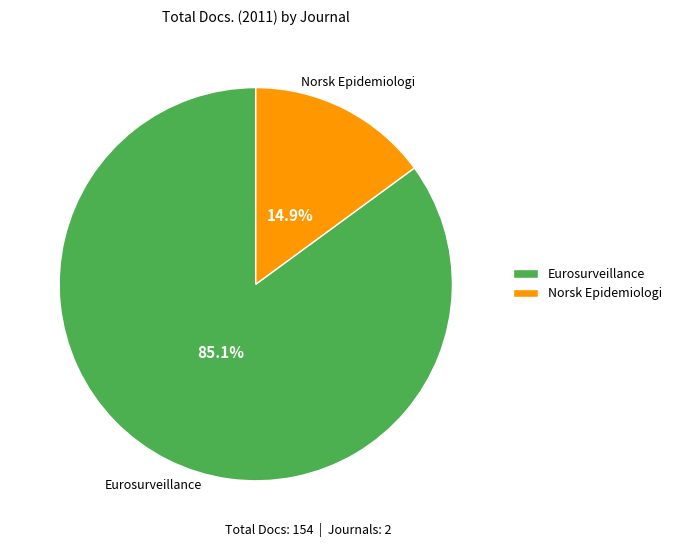

Is it true that Norsk Epidemiologi is 15% of the pie?

True